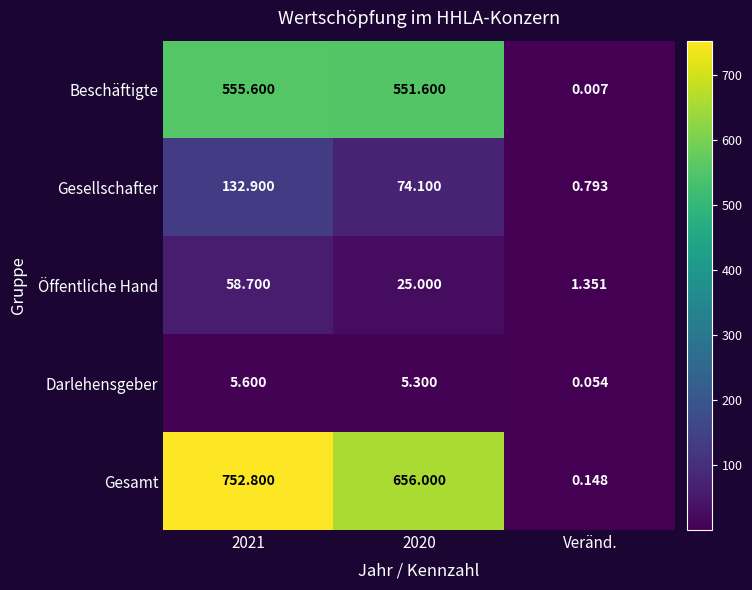

Is the value of Gesamt at 2021 greater than the value of Gesellschafter at 2021?

Yes